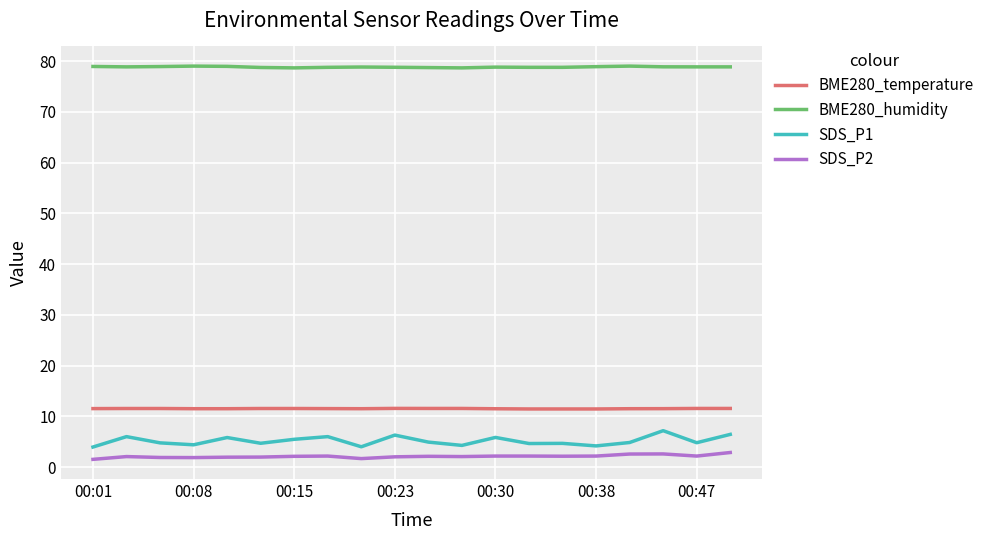

How many lines are shown in the chart?

4